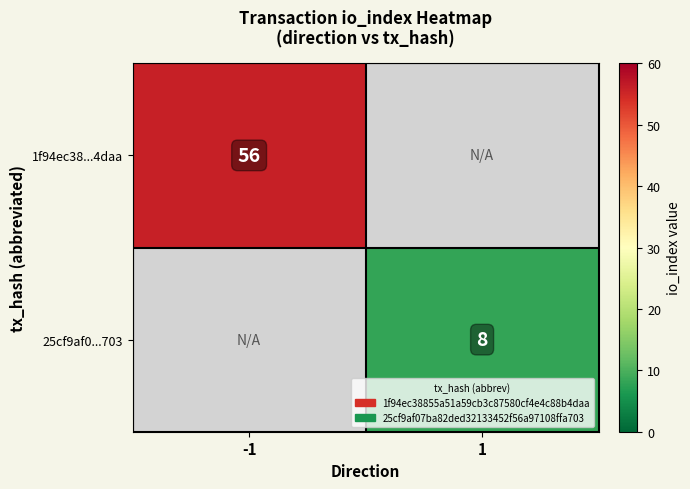

How many distinct data groups are displayed?

2